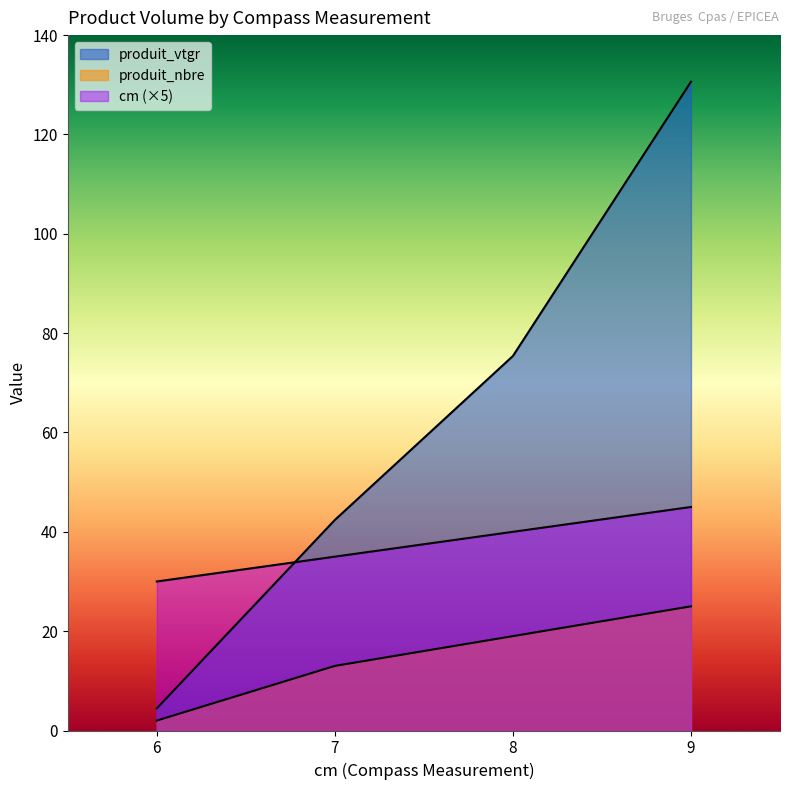

Reading left to right, transcribe all the data shown in this chart.

cm: 6=30.0	7=35.0	8=40.0	9=45.0
produit_nbre: 6=2.0	7=13.0	8=19.0	9=25.0
produit_vtgr: 6=4.5	7=42.4	8=75.4	9=130.6